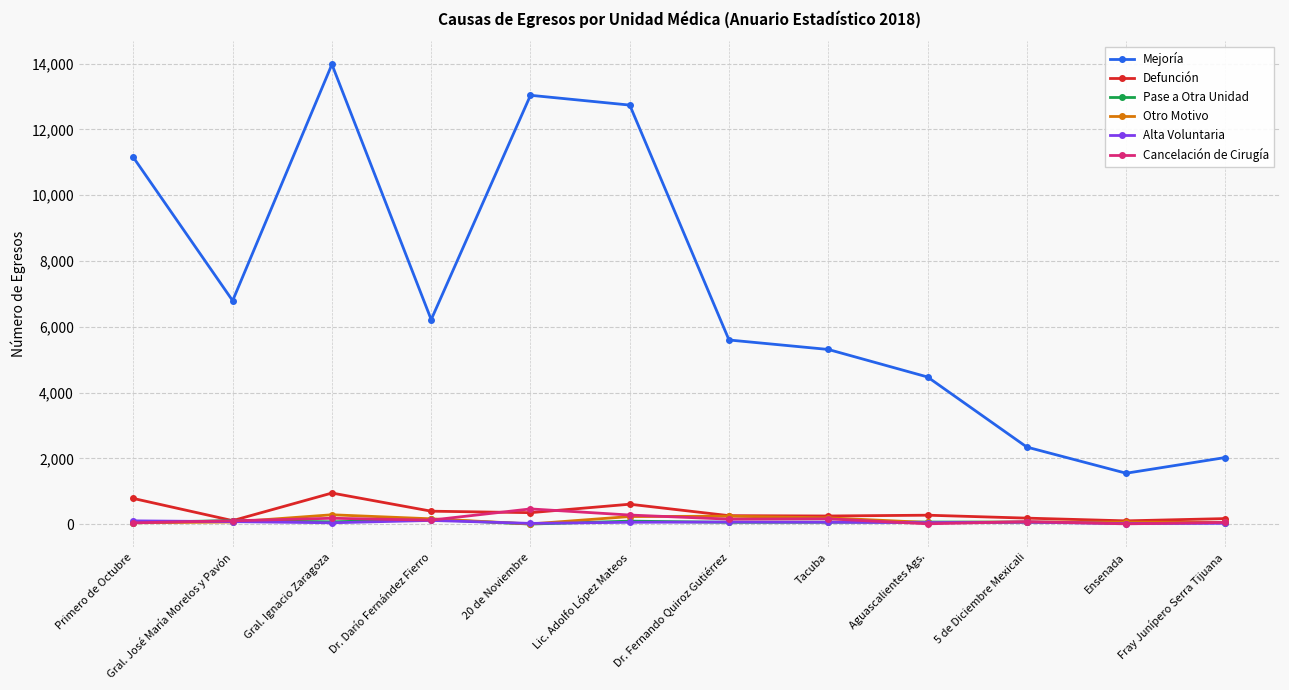

What is the label of the 4th point from the right?

Aguascalientes Ags.